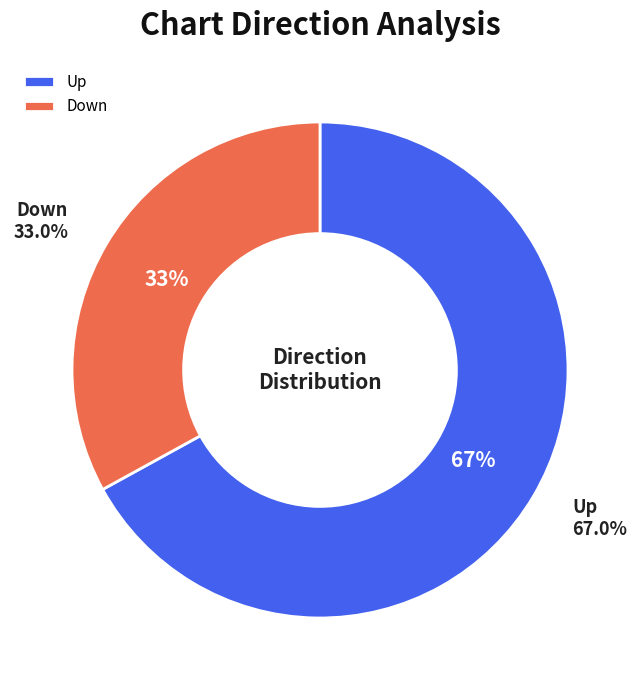

What percentage is the down slice, to the nearest percent?

33%